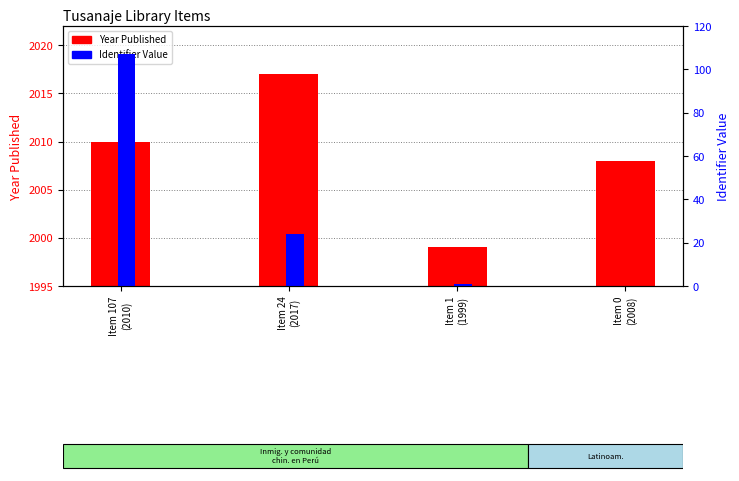

At how many categories does at least one series exceed 302?

4